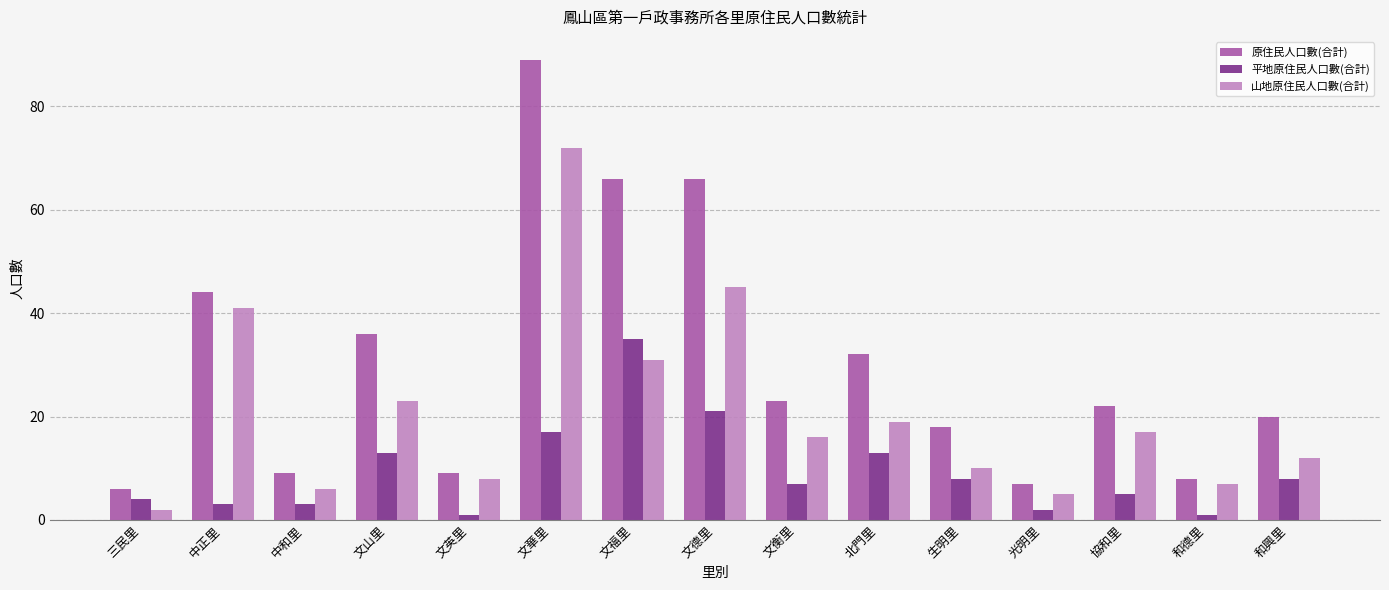

What is the label of the 12th bar from the right?

文山里